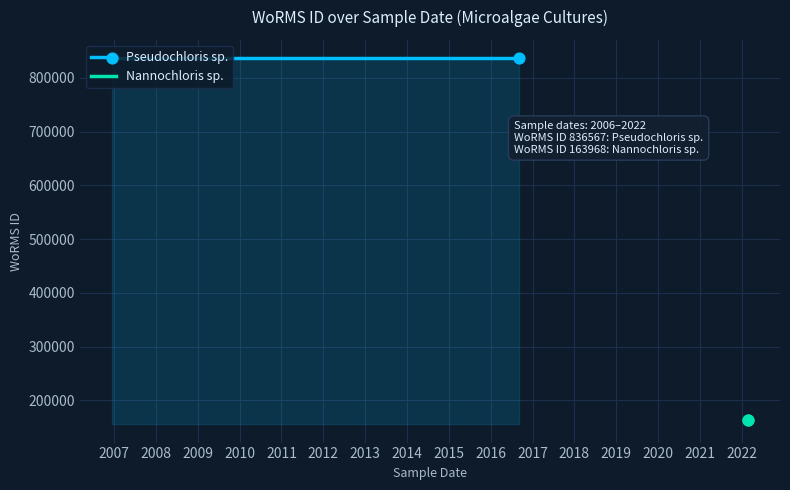

What is the total value across all series at 2007?

1000535